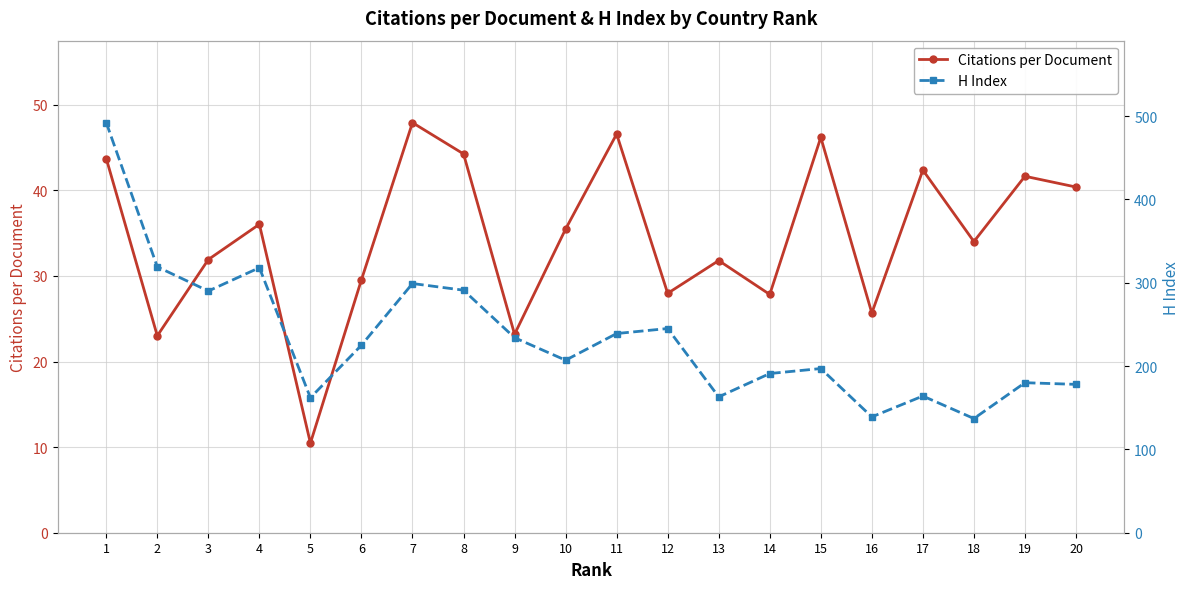

Where is the first local minimum for Citations per Document?

2